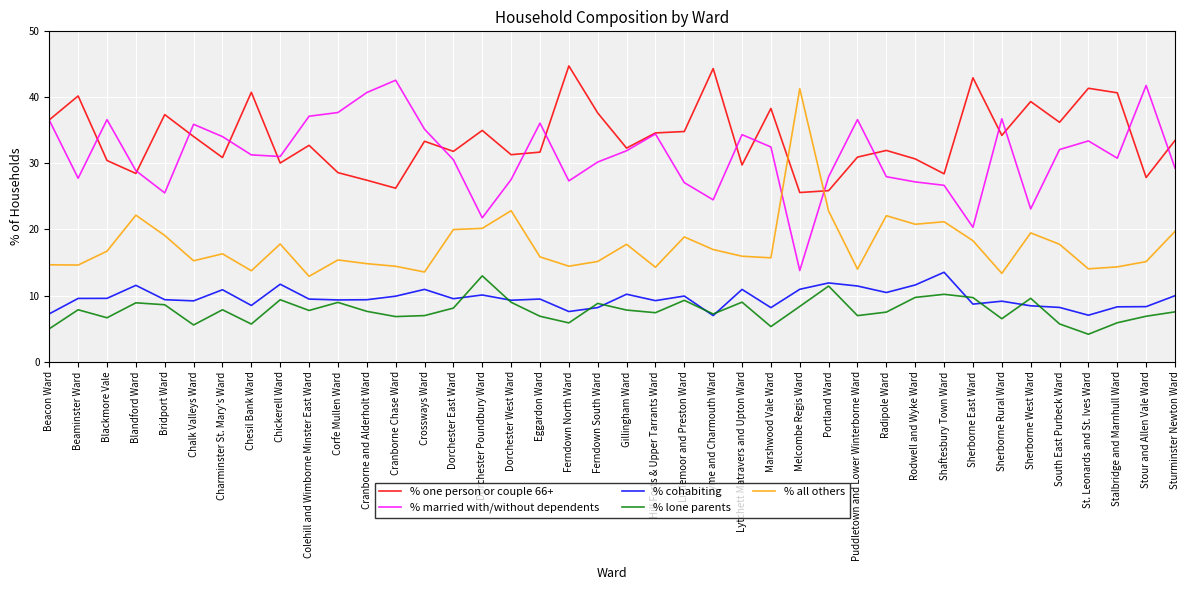

Is it true that % married with/without dependents equals 25.4 at Stour and Allen Vale Ward?

False